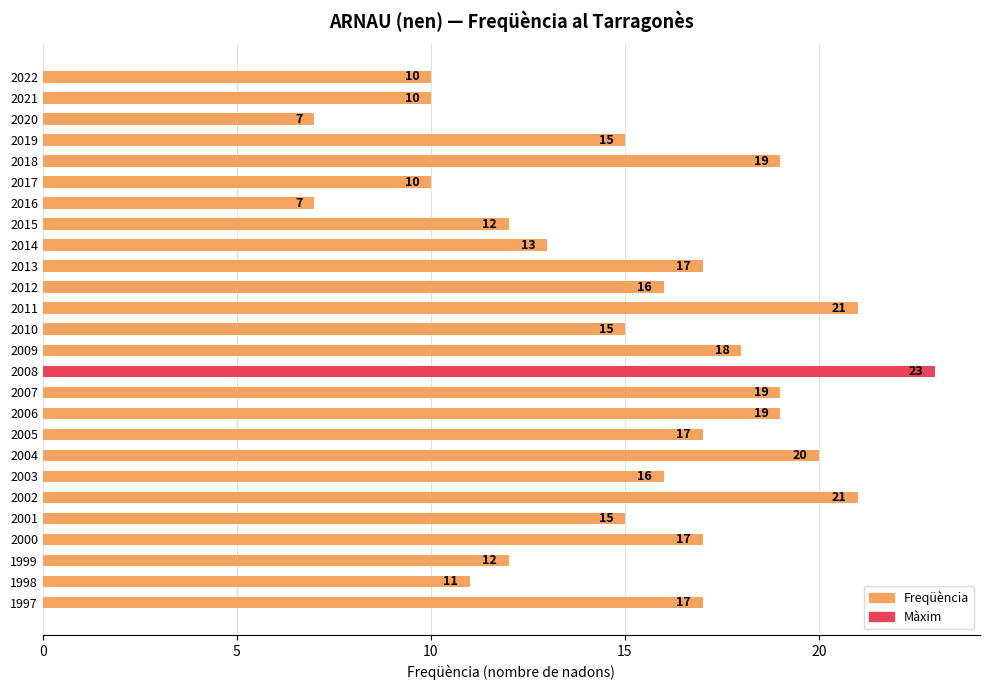

What is the ratio of the value at 2022 to the value at 2017?

1.0